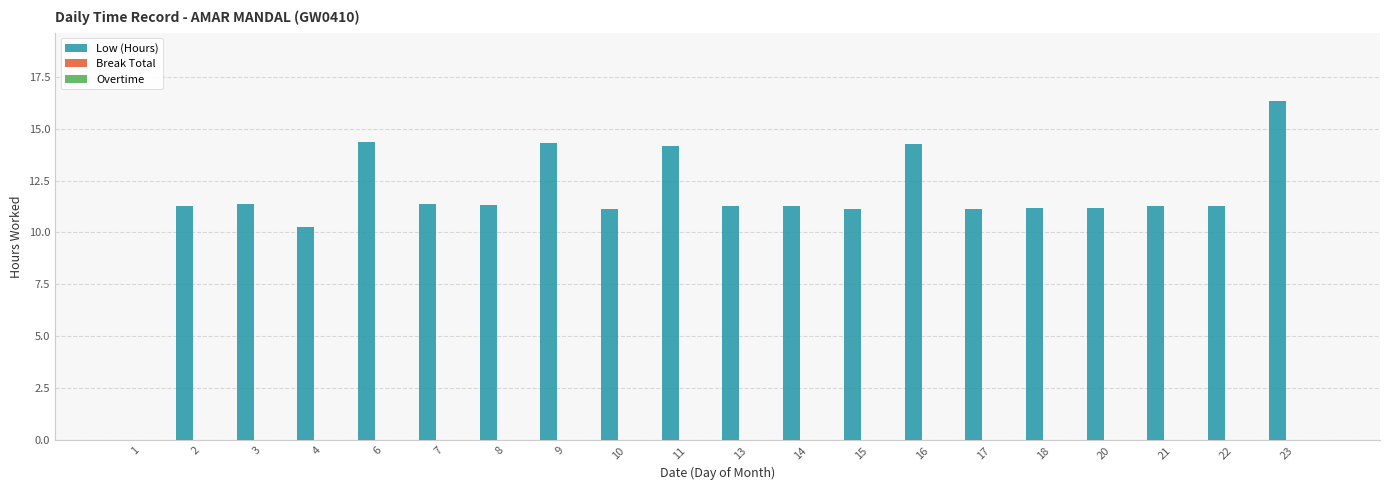

What is the sum of all values?

229.9